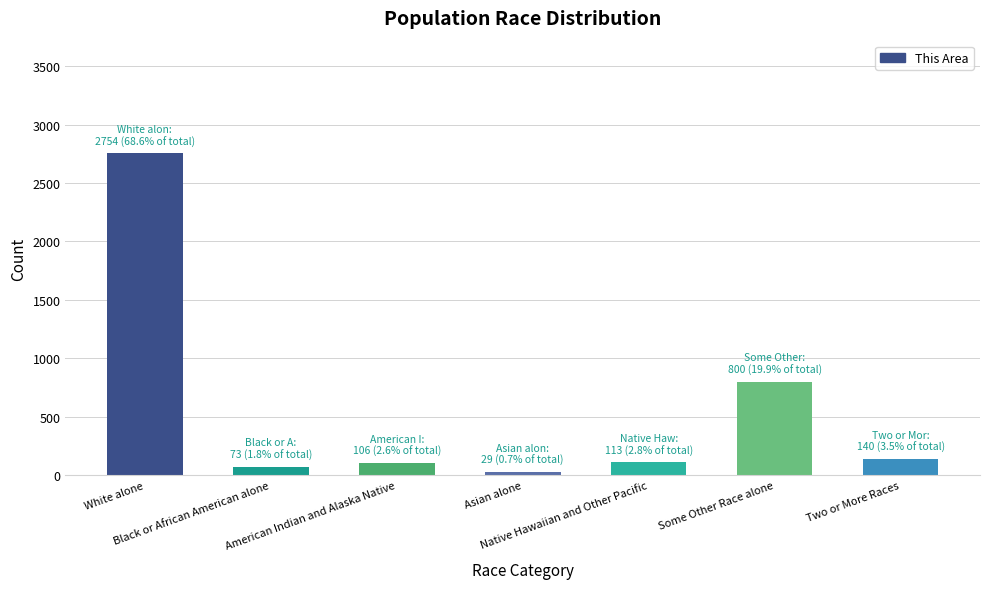

How many data points does each series have?

7